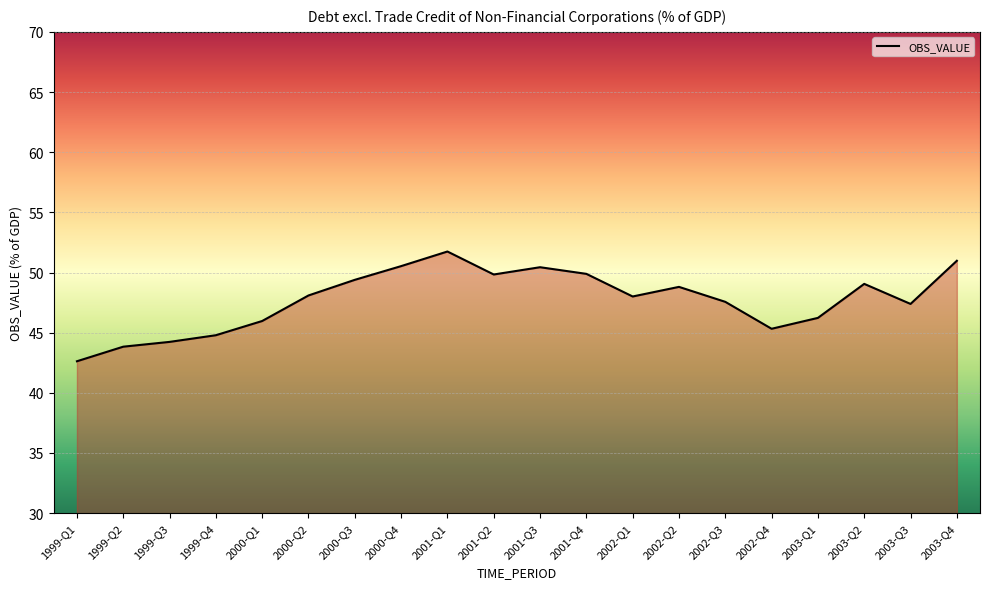

What is the sum of the values at 2001-Q2 and 1999-Q1?

92.5